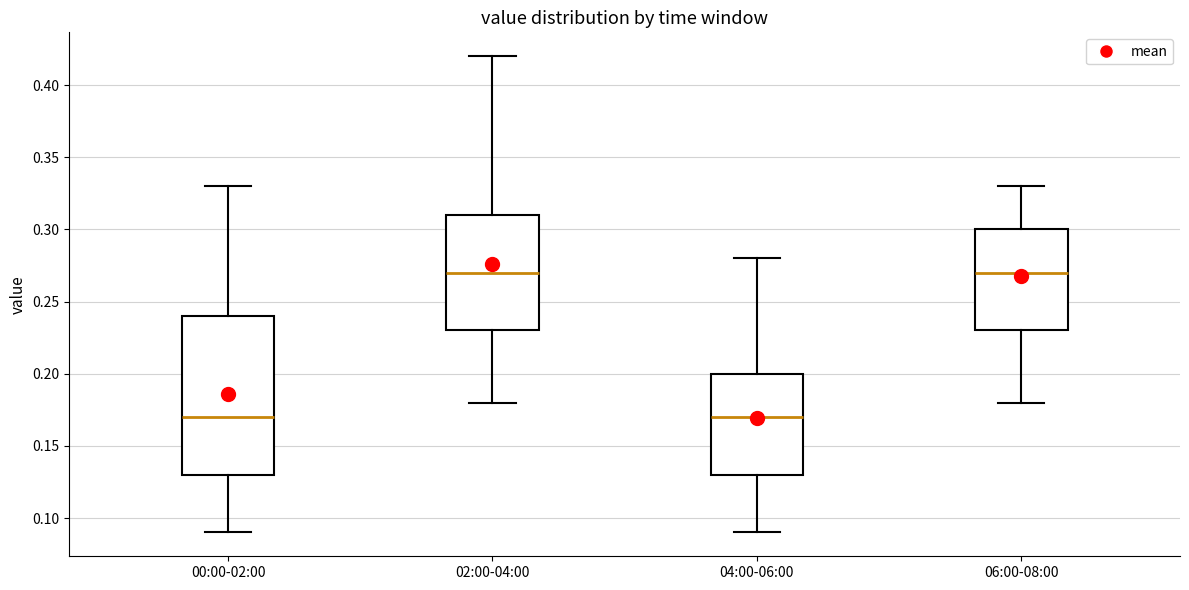

Reading left to right, transcribe this box plot: for each box, give where its median line is, the range the box spans, and where its two whiskers end, as read against the y-axis. The values are not printed on the chart, so give them approximately, as read against the axis.

00:00-02:00: median 0.17, box 0.13 to 0.24, whiskers 0.09 to 0.33
02:00-04:00: median 0.27, box 0.23 to 0.31, whiskers 0.18 to 0.42
04:00-06:00: median 0.17, box 0.13 to 0.20, whiskers 0.09 to 0.28
06:00-08:00: median 0.27, box 0.23 to 0.30, whiskers 0.18 to 0.33